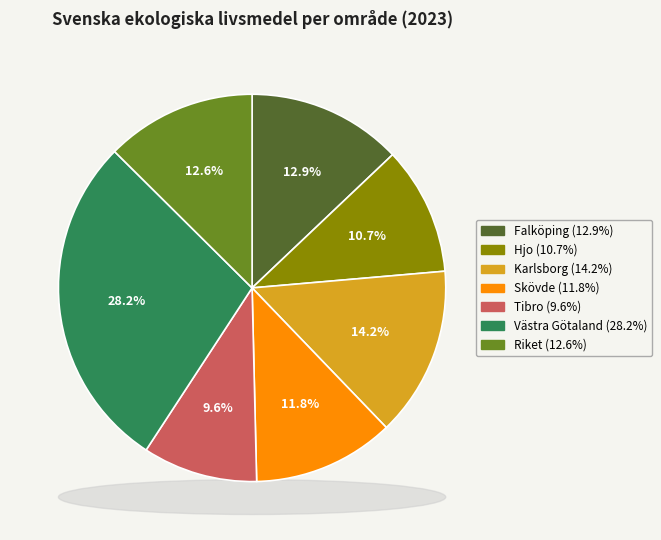

To the nearest percent, what is the difference between the largest and smallest slice percentages?

19%